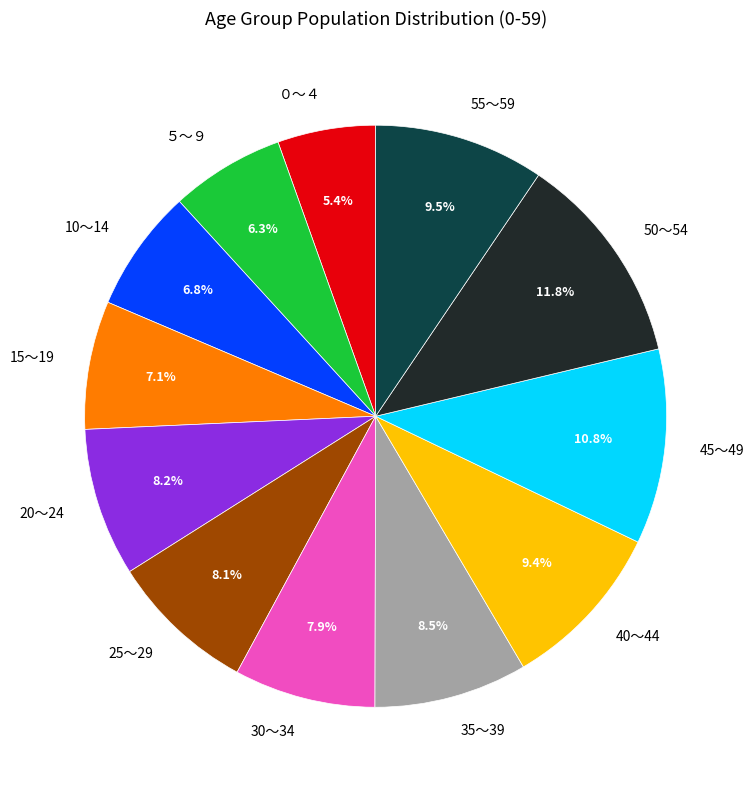

Which category has the biggest portion of the pie?

50～54